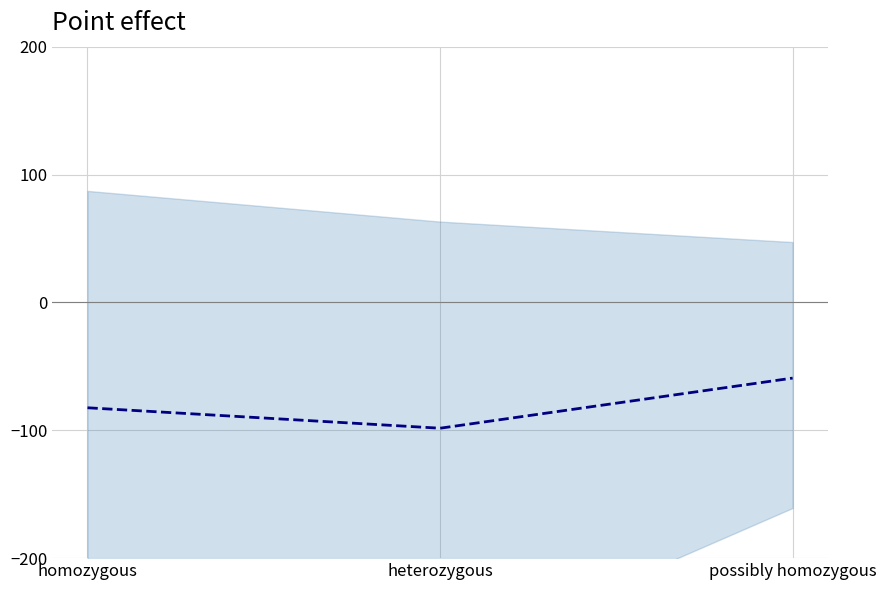

What is the minimum value shown in the chart?

-98.4